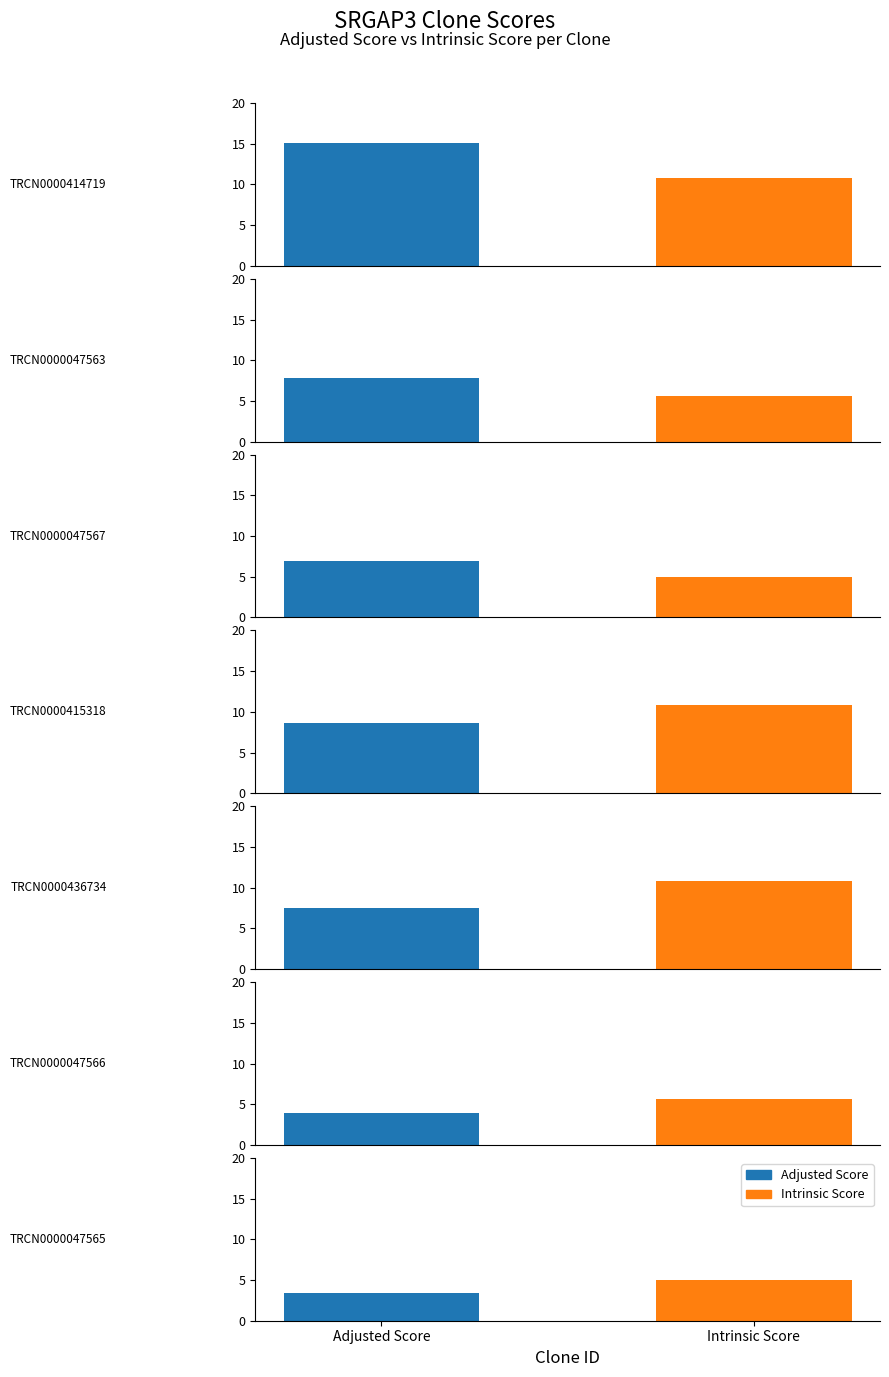

The value of Adjusted Score at TRCN0000414719 is 15.1. True or false?

True